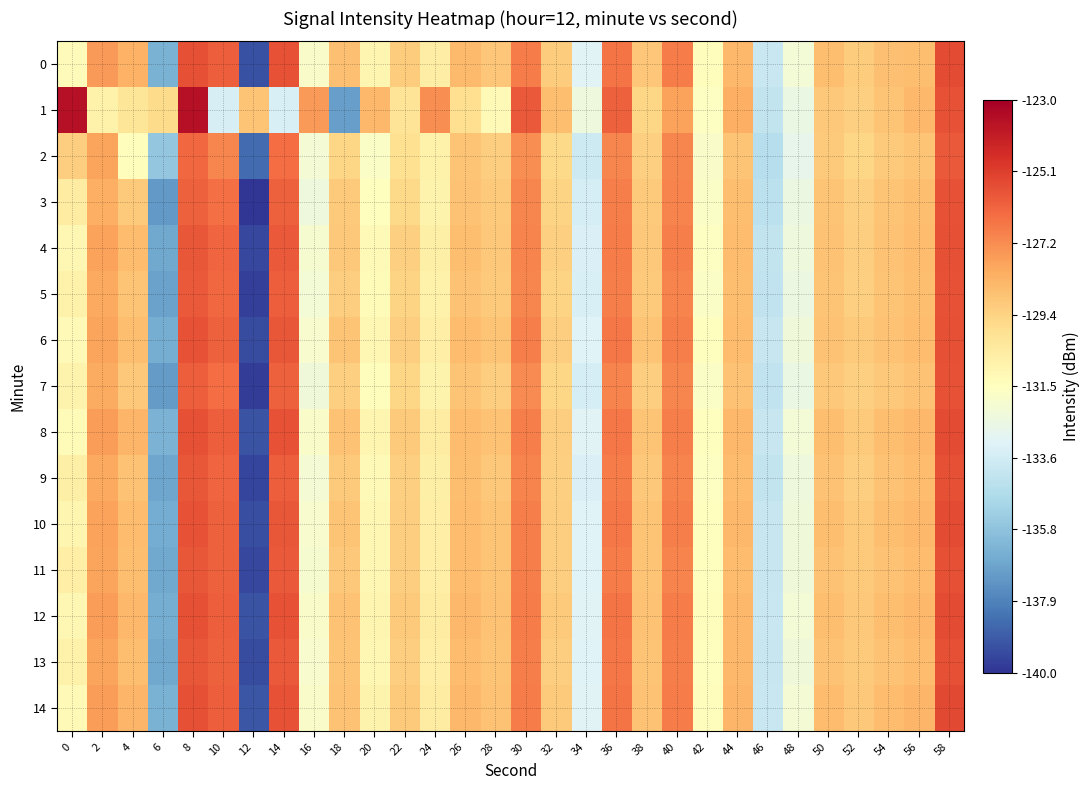

Reading right to left, extract all data points from this chart.

0: 58=-125.5	56=-128.6	54=-128.8	52=-129.1	50=-128.7	48=-132.2	46=-134.0	44=-128.5	42=-131.4	40=-126.8	38=-129.0	36=-126.6	34=-133.2	32=-129.2	30=-126.8	28=-128.9	26=-128.6	24=-130.5	22=-129.1	20=-131.0	18=-128.8	16=-131.8	14=-125.7	12=-139.3	10=-126.0	8=-125.6	6=-136.4	4=-128.3	2=-127.6	0=-131.3
1: 58=-125.7	56=-128.5	54=-128.9	52=-129.3	50=-129.0	48=-132.6	46=-134.1	44=-128.2	42=-131.6	40=-127.8	38=-129.5	36=-126.1	34=-132.4	32=-128.7	30=-125.9	28=-131.2	26=-129.8	24=-127.3	22=-130.1	20=-128.5	18=-137.0	16=-127.6	14=-133.4	12=-128.9	10=-133.4	8=-123.6	6=-129.7	4=-130.1	2=-130.7	0=-123.6
2: 58=-125.9	56=-128.9	54=-129.1	52=-129.5	50=-129.1	48=-132.8	46=-134.5	44=-128.9	42=-131.8	40=-127.1	38=-129.3	36=-127.1	34=-133.8	32=-129.6	30=-127.3	28=-129.2	26=-128.9	24=-130.8	22=-129.9	20=-131.7	18=-129.5	16=-132.1	14=-126.4	12=-138.5	10=-127.1	8=-126.3	6=-135.6	4=-131.4	2=-127.9	0=-129.2
3: 58=-125.7	56=-128.7	54=-128.9	52=-129.3	50=-128.9	48=-132.5	46=-134.3	44=-128.7	42=-131.7	40=-127.0	38=-129.1	36=-126.9	34=-133.5	32=-129.4	30=-127.1	28=-129.1	26=-128.8	24=-130.9	22=-129.6	20=-131.5	18=-129.1	16=-132.4	14=-126.1	12=-140.1	10=-126.5	8=-126.1	6=-137.2	4=-129.1	2=-128.2	0=-130.5
4: 58=-125.6	56=-128.6	54=-128.8	52=-129.2	50=-128.8	48=-132.4	46=-134.1	44=-128.6	42=-131.6	40=-126.9	38=-129.0	36=-126.8	34=-133.3	32=-129.3	30=-127.0	28=-129.0	26=-128.7	24=-130.7	22=-129.3	20=-131.2	18=-129.0	16=-132.0	14=-125.9	12=-139.5	10=-126.2	8=-125.8	6=-136.7	4=-128.6	2=-127.8	0=-131.1
5: 58=-125.7	56=-128.7	54=-128.9	52=-129.3	50=-128.9	48=-132.5	46=-134.2	44=-128.7	42=-131.7	40=-127.0	38=-129.1	36=-126.9	34=-133.4	32=-129.4	30=-127.1	28=-129.1	26=-128.8	24=-130.8	22=-129.4	20=-131.3	18=-129.2	16=-132.2	14=-126.0	12=-139.7	10=-126.3	8=-125.9	6=-136.9	4=-128.9	2=-128.0	0=-130.8
6: 58=-125.6	56=-128.6	54=-128.8	52=-129.1	50=-128.8	48=-132.3	46=-134.0	44=-128.6	42=-131.5	40=-126.9	38=-128.9	36=-126.7	34=-133.2	32=-129.2	30=-126.9	28=-128.9	26=-128.6	24=-130.6	22=-129.2	20=-131.1	18=-128.9	16=-131.9	14=-125.8	12=-139.4	10=-126.1	8=-125.7	6=-136.5	4=-128.7	2=-127.9	0=-131.2
7: 58=-125.7	56=-128.8	54=-129.0	52=-129.3	50=-129.0	48=-132.6	46=-134.2	44=-128.8	42=-131.7	40=-127.1	38=-129.2	36=-127.0	34=-133.5	32=-129.5	30=-127.2	28=-129.2	26=-128.9	24=-130.9	22=-129.5	20=-131.4	18=-129.3	16=-132.3	14=-126.1	12=-139.8	10=-126.4	8=-126.0	6=-137.1	4=-129.0	2=-128.1	0=-130.9
8: 58=-125.5	56=-128.5	54=-128.7	52=-129.1	50=-128.7	48=-132.2	46=-134.0	44=-128.5	42=-131.5	40=-126.9	38=-128.9	36=-126.7	34=-133.1	32=-129.2	30=-126.9	28=-128.8	26=-128.6	24=-130.5	22=-129.1	20=-131.0	18=-128.8	16=-131.8	14=-125.7	12=-139.2	10=-126.0	8=-125.6	6=-136.3	4=-128.4	2=-127.7	0=-131.3
9: 58=-125.6	56=-128.6	54=-128.8	52=-129.2	50=-128.8	48=-132.4	46=-134.1	44=-128.6	42=-131.6	40=-127.0	38=-129.0	36=-126.8	34=-133.3	32=-129.3	30=-127.0	28=-129.0	26=-128.7	24=-130.7	22=-129.3	20=-131.2	18=-129.1	16=-132.1	14=-126.0	12=-139.6	10=-126.2	8=-125.8	6=-136.8	4=-128.8	2=-128.0	0=-130.7
10: 58=-125.5	56=-128.5	54=-128.7	52=-129.1	50=-128.7	48=-132.3	46=-134.0	44=-128.5	42=-131.5	40=-126.9	38=-128.9	36=-126.7	34=-133.2	32=-129.2	30=-126.9	28=-128.9	26=-128.6	24=-130.6	22=-129.2	20=-131.1	18=-128.9	16=-131.9	14=-125.8	12=-139.3	10=-126.1	8=-125.7	6=-136.6	4=-128.6	2=-127.8	0=-131.0
11: 58=-125.6	56=-128.6	54=-128.8	52=-129.1	50=-128.8	48=-132.3	46=-134.0	44=-128.6	42=-131.5	40=-127.0	38=-128.9	36=-126.8	34=-133.2	32=-129.2	30=-126.9	28=-128.9	26=-128.6	24=-130.6	22=-129.2	20=-131.1	18=-129.0	16=-132.0	14=-125.9	12=-139.5	10=-126.1	8=-125.8	6=-136.7	4=-128.7	2=-127.9	0=-130.6
12: 58=-125.5	56=-128.5	54=-128.7	52=-129.0	50=-128.7	48=-132.2	46=-133.9	44=-128.5	42=-131.4	40=-126.8	38=-128.8	36=-126.6	34=-133.1	32=-129.1	30=-126.8	28=-128.8	26=-128.5	24=-130.5	22=-129.1	20=-131.0	18=-128.8	16=-131.8	14=-125.7	12=-139.2	10=-126.0	8=-125.6	6=-136.5	4=-128.5	2=-127.7	0=-131.1
13: 58=-125.6	56=-128.6	54=-128.8	52=-129.1	50=-128.8	48=-132.3	46=-134.0	44=-128.5	42=-131.5	40=-126.9	38=-128.9	36=-126.7	34=-133.2	32=-129.2	30=-126.9	28=-128.9	26=-128.6	24=-130.6	22=-129.2	20=-131.1	18=-128.9	16=-131.9	14=-125.9	12=-139.4	10=-126.1	8=-125.8	6=-136.7	4=-128.7	2=-127.9	0=-130.8
14: 58=-125.4	56=-128.4	54=-128.6	52=-129.0	50=-128.6	48=-132.1	46=-133.9	44=-128.4	42=-131.4	40=-126.8	38=-128.8	36=-126.6	34=-133.1	32=-129.1	30=-126.8	28=-128.8	26=-128.5	24=-130.5	22=-129.1	20=-130.9	18=-128.8	16=-131.8	14=-125.7	12=-139.1	10=-126.0	8=-125.6	6=-136.4	4=-128.4	2=-127.7	0=-131.2